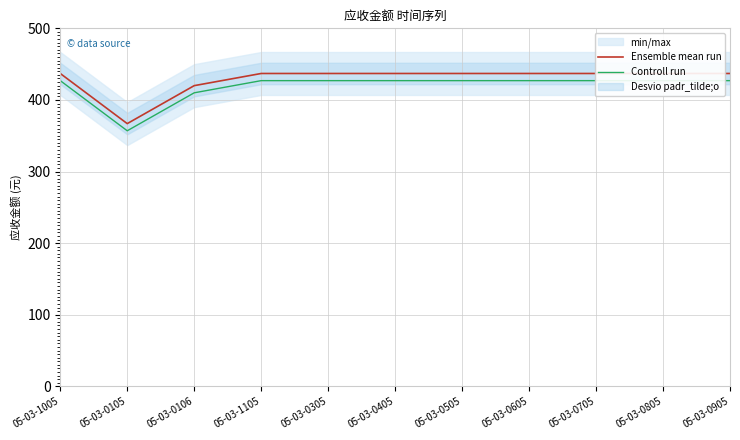

True or false: Ensemble mean run has a value of 260.2 at 05-03-1005.

False